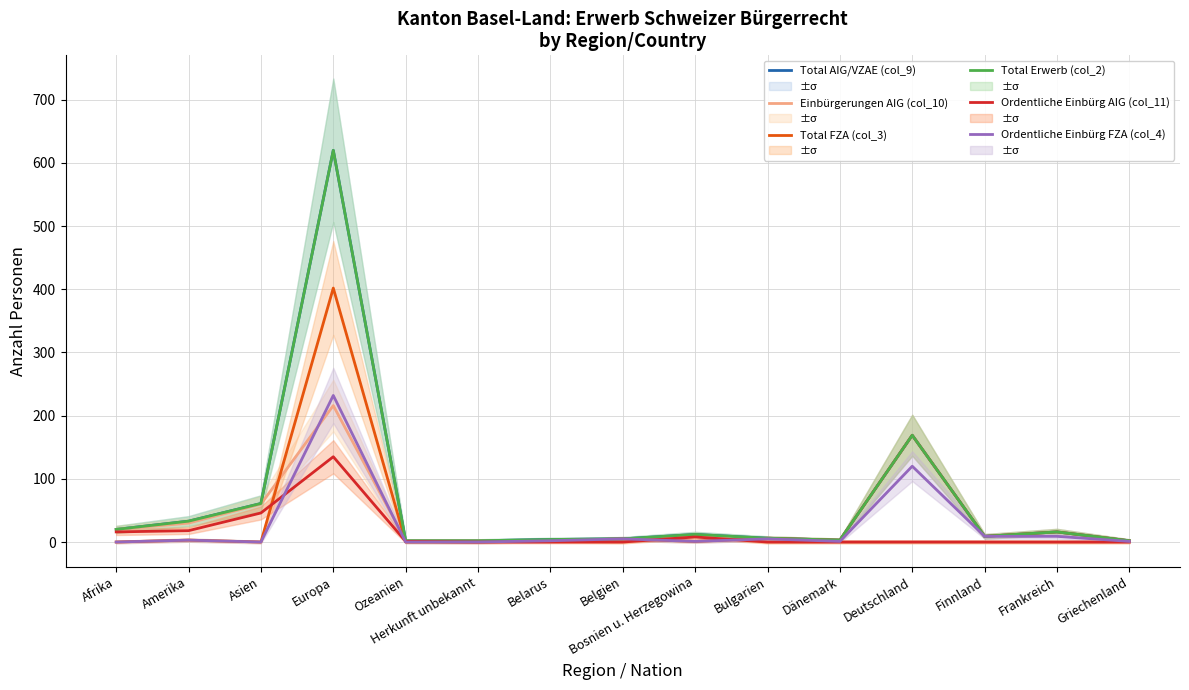

What is the value of the Total AIG/VZAE (col_9) point at the 9th from the left?

12